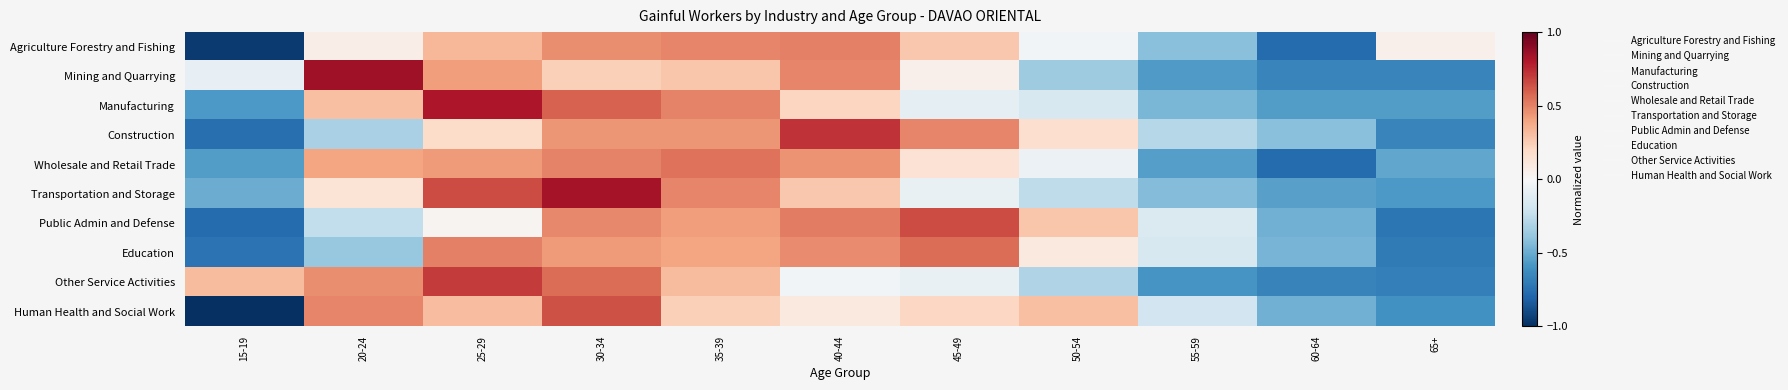

List the series in order of their peak value, highest first.

Mining and Quarrying, Transportation and Storage, Manufacturing, Construction, Other Service Activities, Public Admin and Defense, Human Health and Social Work, Education, Wholesale and Retail Trade, Agriculture Forestry and Fishing